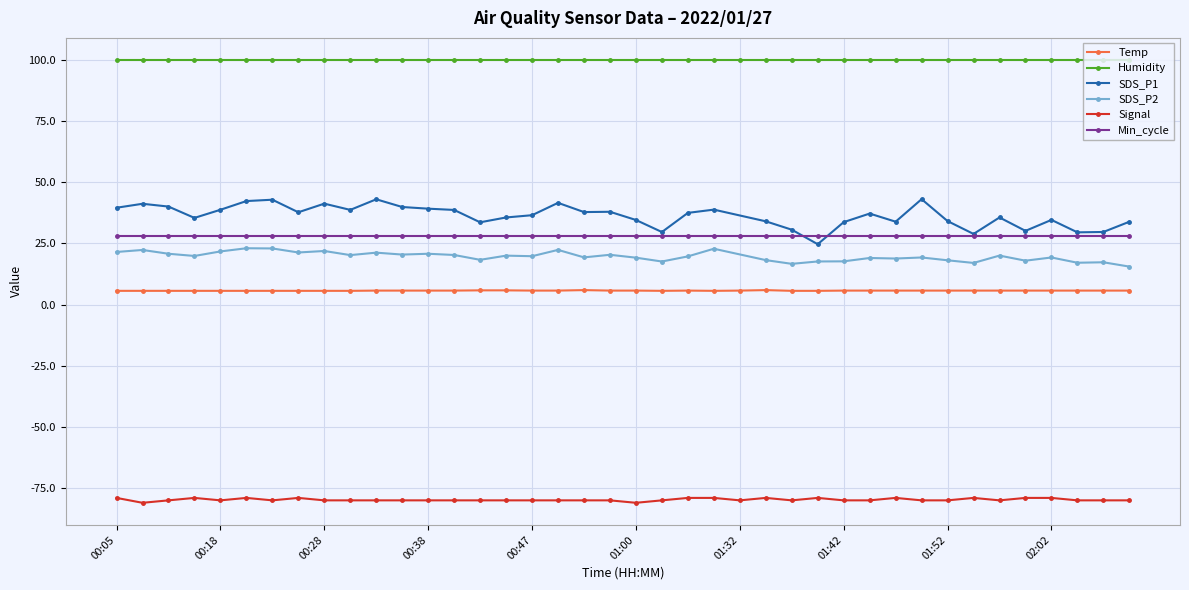

Count the number of categories in the chart.

40